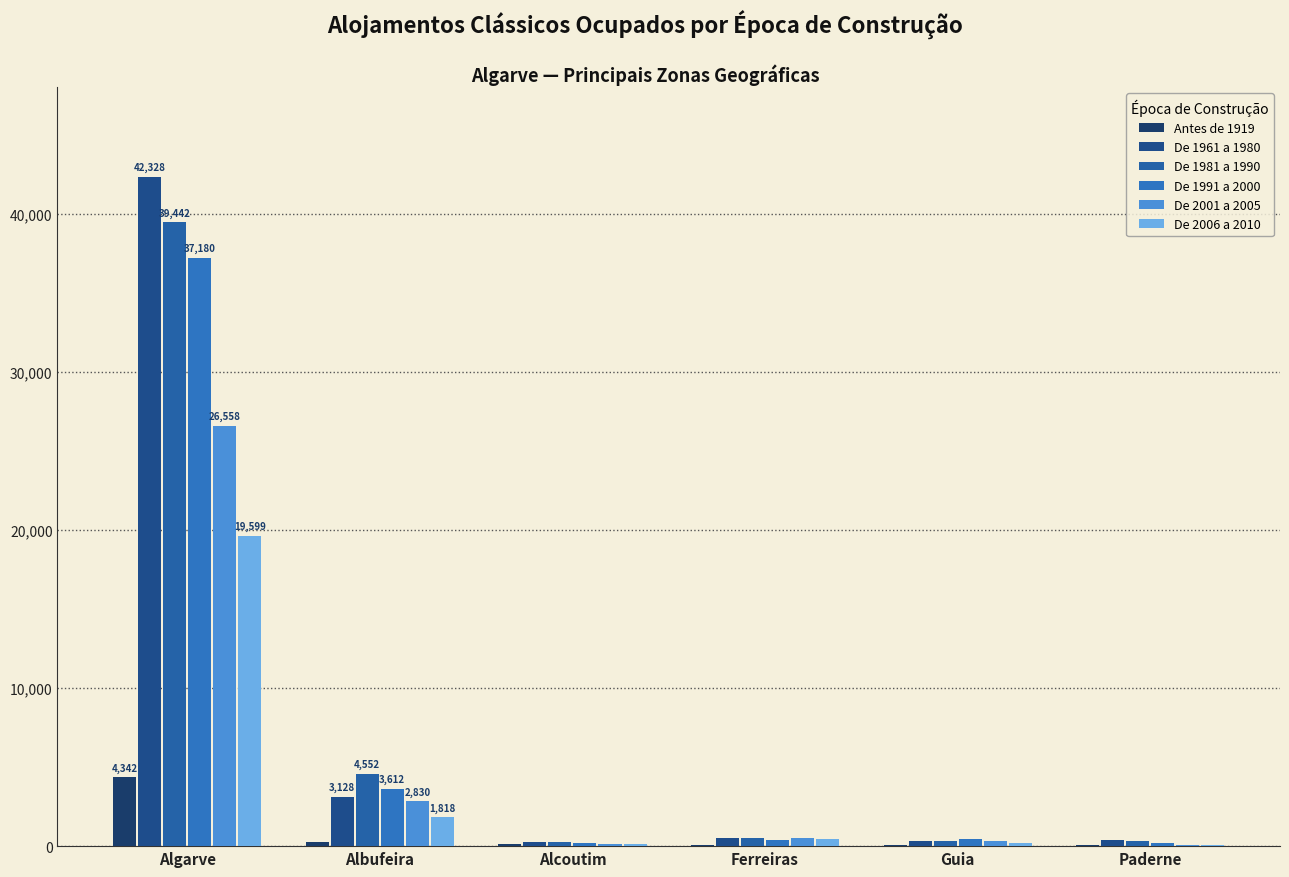

The De 1981 a 1990 series shows 486 at Ferreiras. True or false?

True